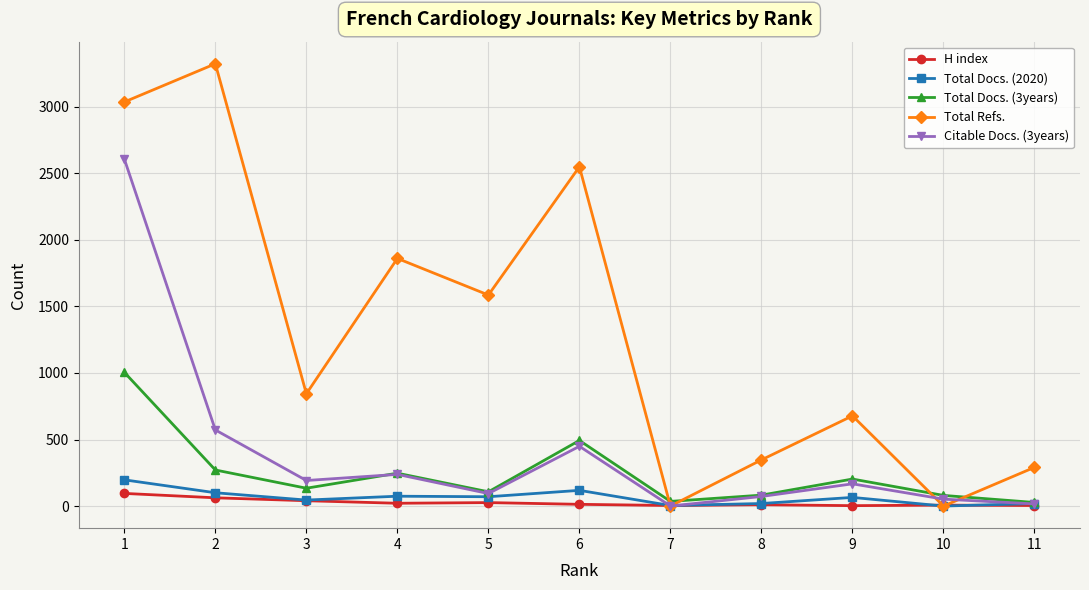

Is the value of H index at 2 greater than the value of Total Refs. at 5?

No